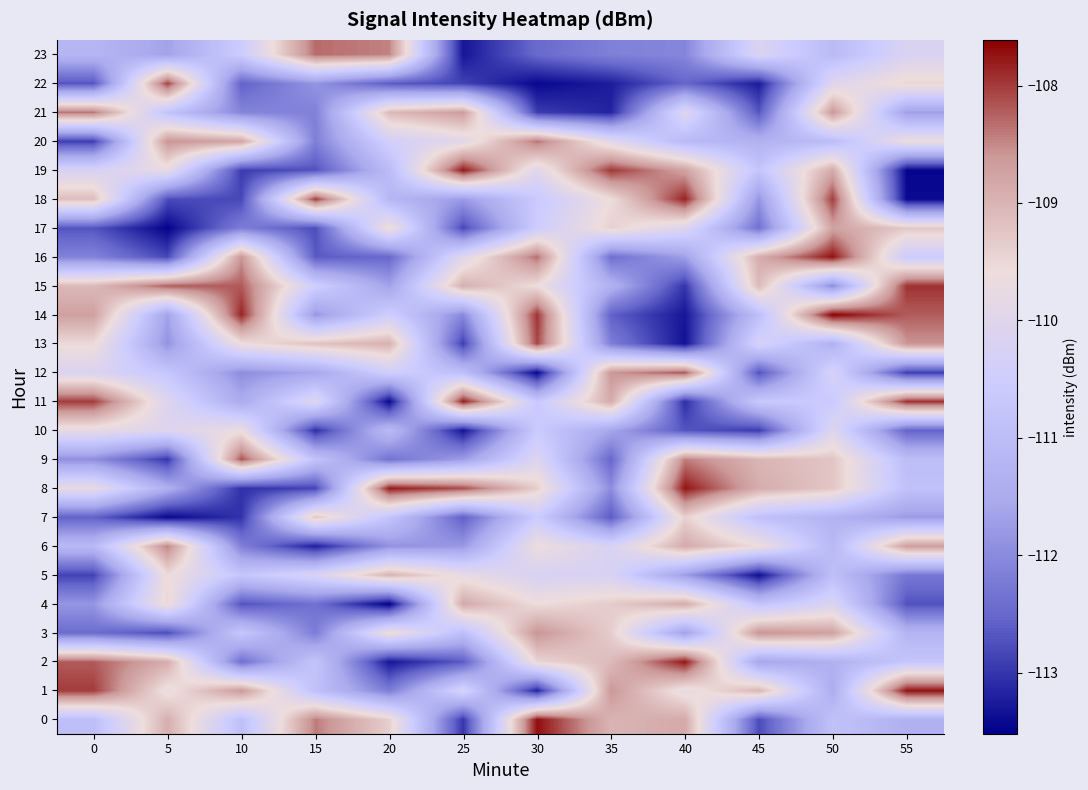

Which series has the largest range (max minus min)?

19